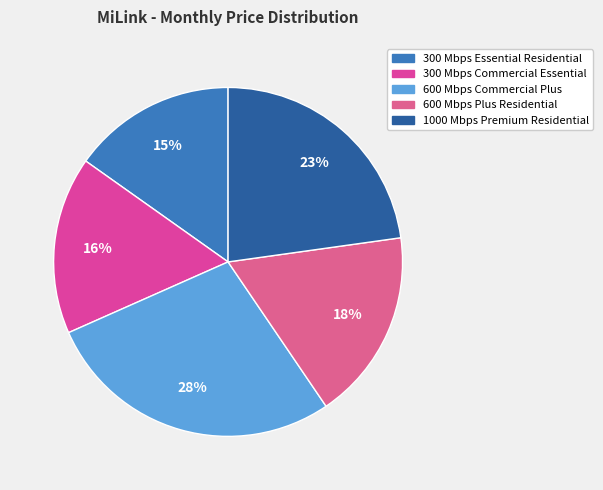

What percentage is the 300 Mbps Essential Residential slice, to the nearest percent?

15%